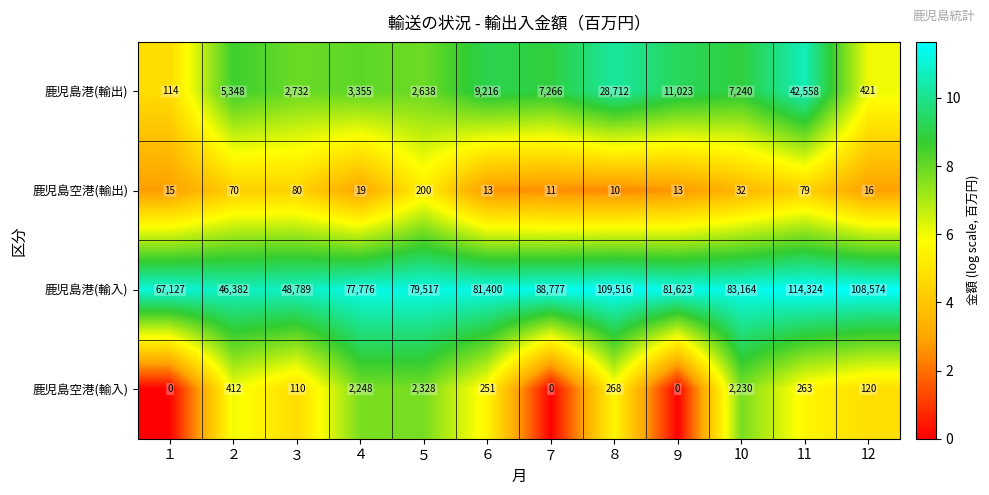

At which label is 鹿児島港(輸入) closest to 80353?

５